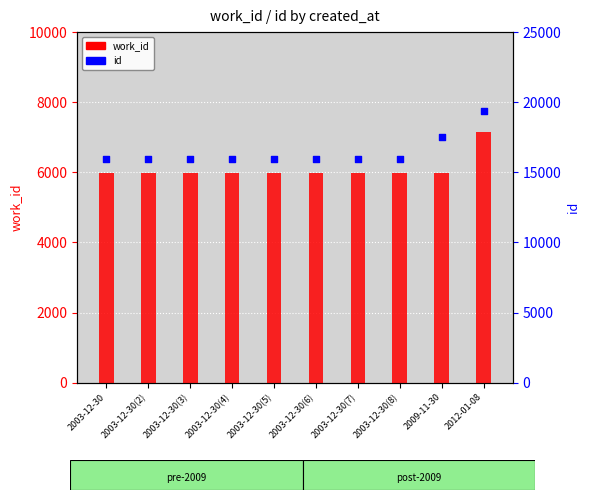

Is the value of work_id at 2012-01-08 greater than the value of id at 2003-12-30(4)?

No